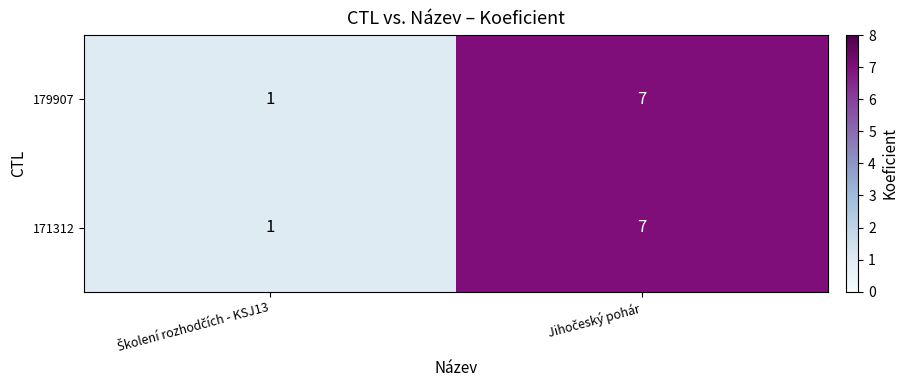

What is the difference between the maximum and minimum values in the 179907 series?

6